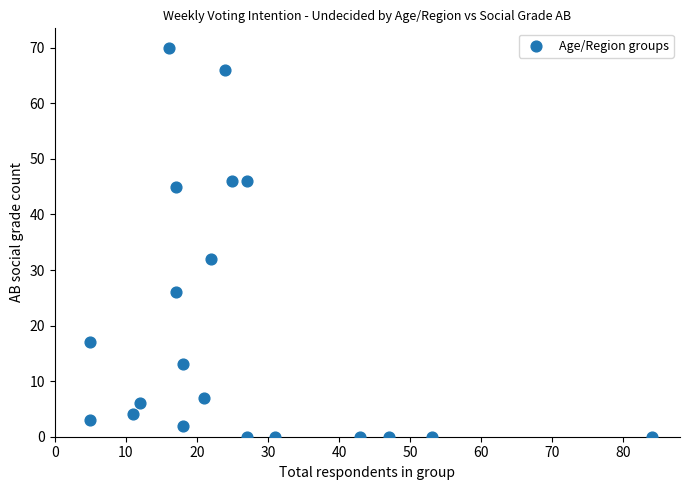

What is the range of X values (max minus min)?

79